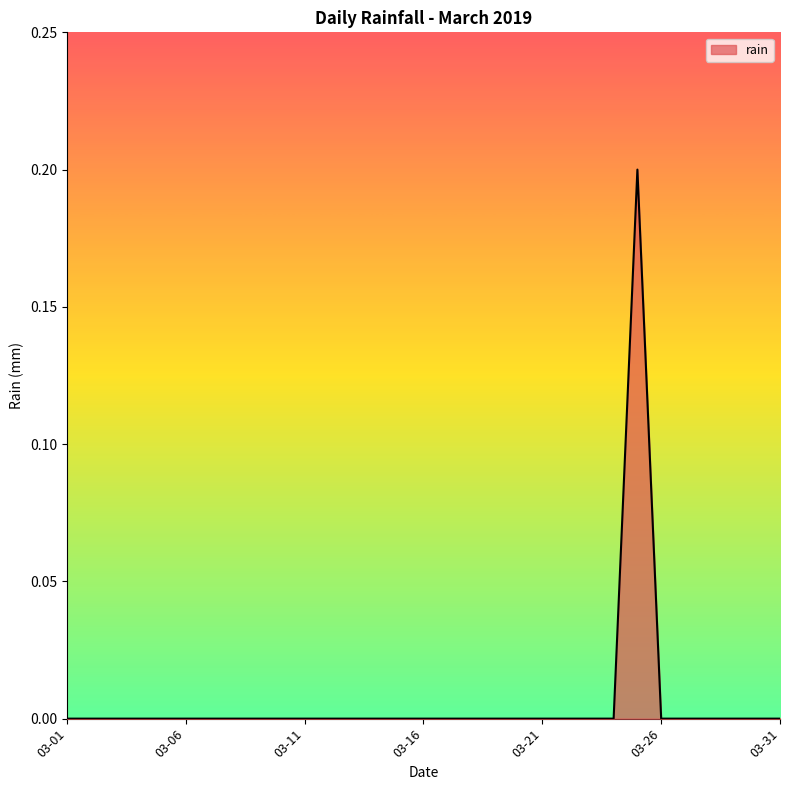

Rank the categories by value from lowest to highest.

2019-03-01, 2019-03-02, 2019-03-03, 2019-03-04, 2019-03-05, 2019-03-06, 2019-03-07, 2019-03-08, 2019-03-09, 2019-03-10, 2019-03-11, 2019-03-12, 2019-03-13, 2019-03-14, 2019-03-15, 2019-03-16, 2019-03-17, 2019-03-18, 2019-03-19, 2019-03-20, 2019-03-21, 2019-03-22, 2019-03-23, 2019-03-24, 2019-03-26, 2019-03-27, 2019-03-28, 2019-03-29, 2019-03-30, 2019-03-31, 2019-03-25